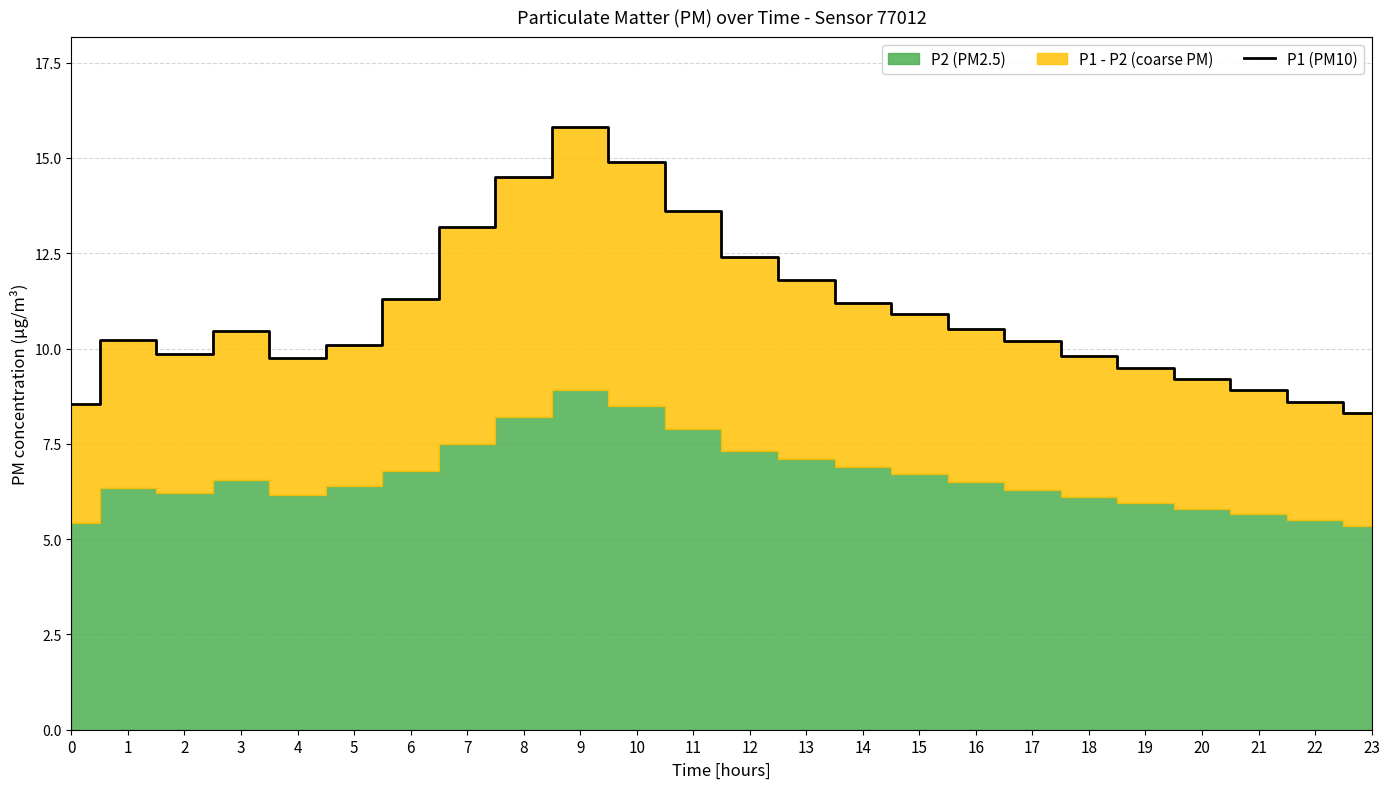

What is the value of the 4th point from the left?

10.4